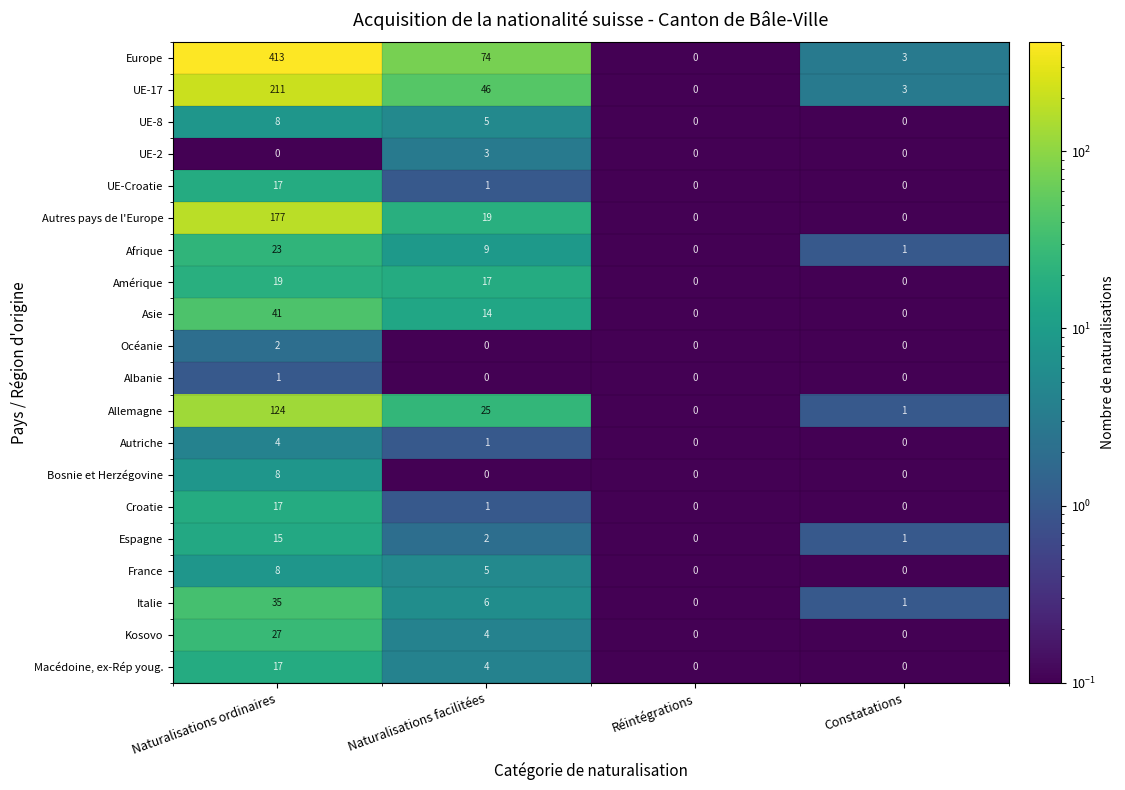

Which series changed the most between Naturalisations facilitées and Réintégrations?

Europe